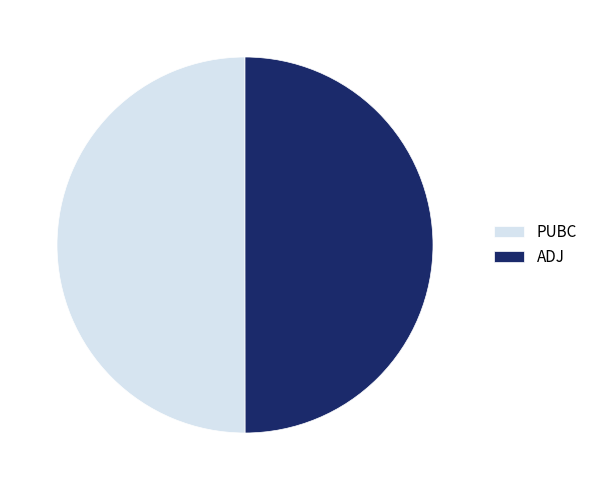

The ADJ slice represents 61% of the pie. True or false?

False